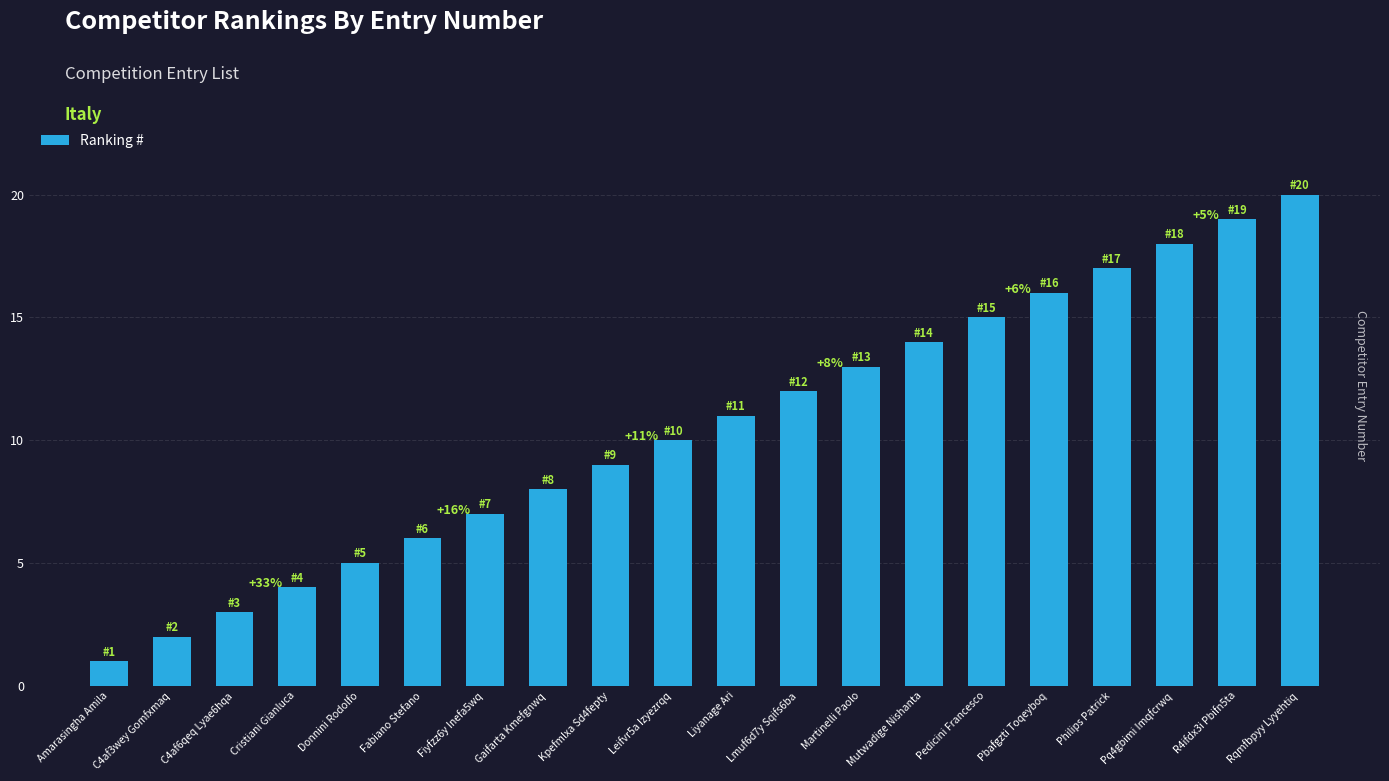

What is the difference between the values at Pbafgzti Toqeyboq and Fiyfzz6y Inefa5wq?

9